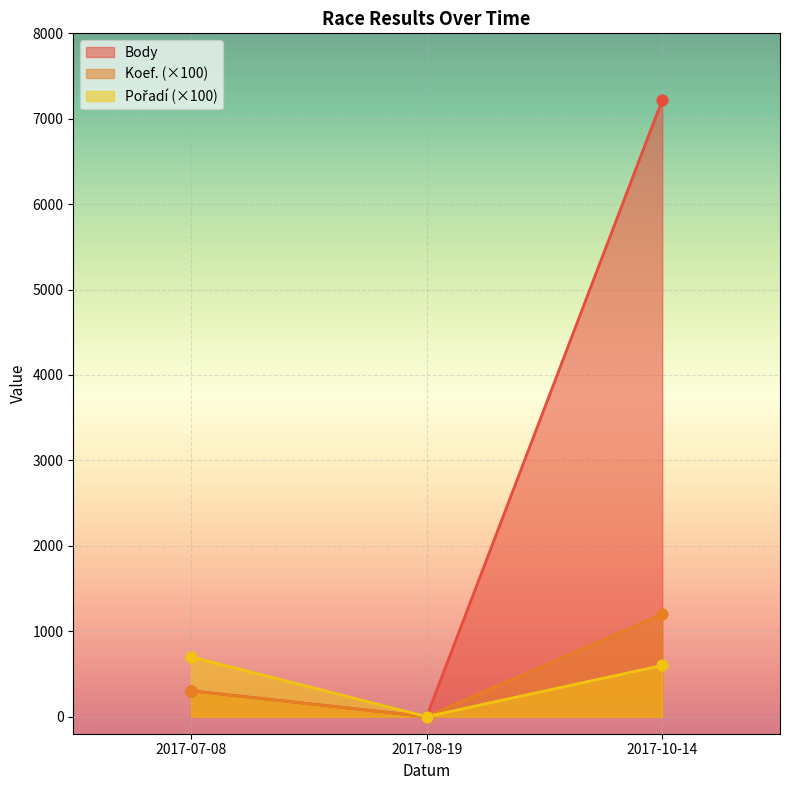

At which category is the sum across all series the highest?

2017-10-14